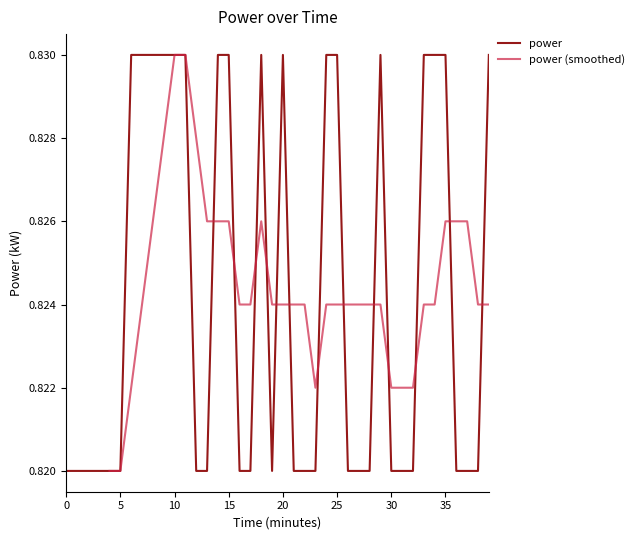

Does the chart display data point markers on the line(s)?

No